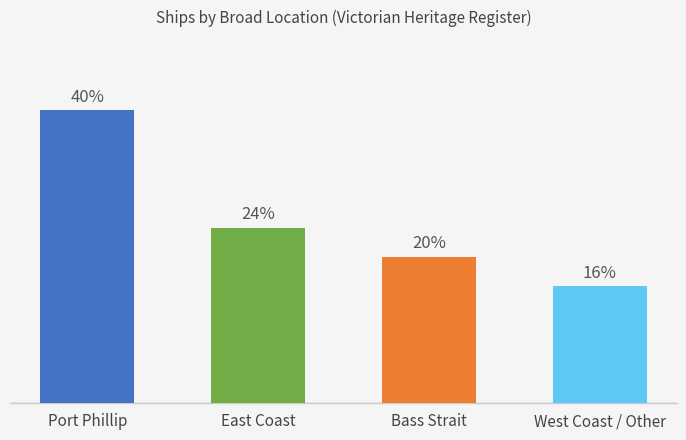

Does the chart contain any negative values?

No